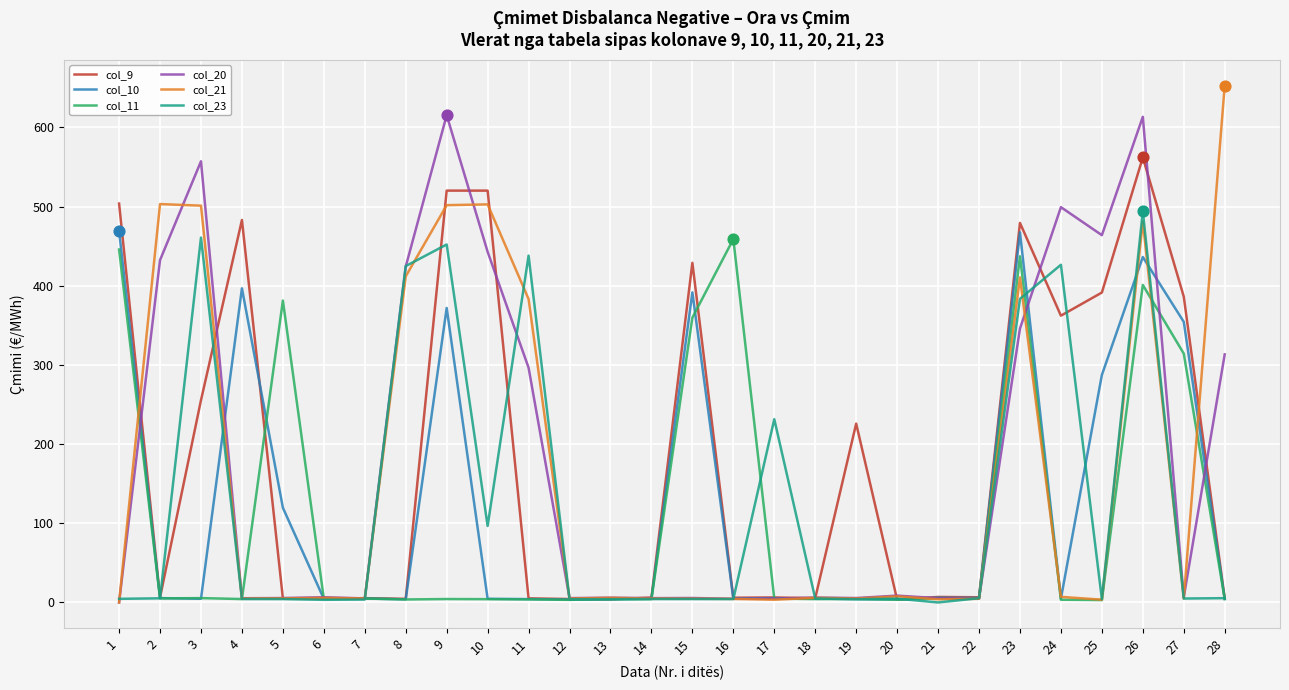

Which series has the largest range (max minus min)?

col_21